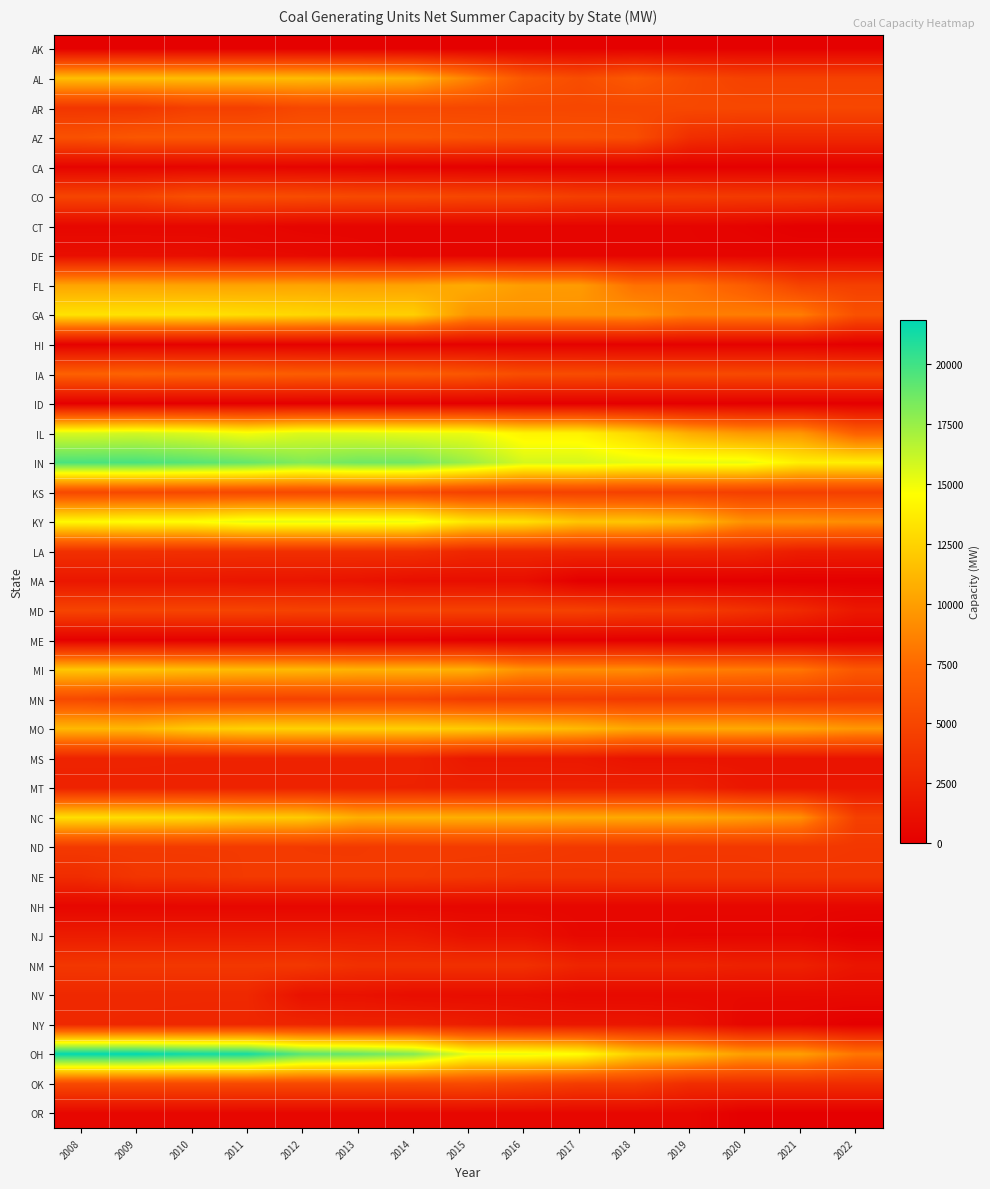

Reading right to left, extract all data points from this chart.

AK: 2022=168	2021=169	2020=169	2019=152	2018=153	2017=153	2016=154	2015=104	2014=106	2013=111	2012=111	2011=111	2010=111	2009=111	2008=112
AL: 2022=4728	2021=4728	2020=4728	2019=5284	2018=6339	2017=5503	2016=6283	2015=8691	2014=10746	2013=11137	2012=11367	2011=11457	2010=11441	2009=11486	2008=11506
AR: 2022=5109	2021=5128	2020=5128	2019=5163	2018=5105	2017=5100	2016=5116	2015=5122	2014=5125	2013=5122	2012=5144	2011=4535	2010=4535	2009=3864	2008=3861
AZ: 2022=2943	2021=2943	2020=2943	2019=3329	2018=5579	2017=5754	2016=5754	2015=5910	2014=6170	2013=6157	2012=6157	2011=6225	2010=6233	2009=6227	2008=5818
CA: 2022=57	2021=57	2020=57	2019=57	2018=57	2017=57	2016=57	2015=90	2014=119	2013=253	2012=351	2011=411	2010=374	2009=367	2008=367
CO: 2022=3804	2021=4129	2020=4206	2019=4340	2018=4440	2017=4499	2016=5039	2015=5090	2014=5282	2013=5282	2012=5482	2011=5596	2010=5702	2009=5010	2008=4965
CT: 2022=0	2021=0	2020=258	2019=383	2018=383	2017=383	2016=383	2015=383	2014=383	2013=383	2012=389	2011=564	2010=564	2009=564	2008=553
DE: 2022=410	2021=410	2020=410	2019=410	2018=410	2017=410	2016=410	2015=410	2014=410	2013=575	2012=742	2011=794	2010=1054	2009=1074	2008=1083
FL: 2022=4562	2021=4776	2020=6635	2019=7782	2018=7804	2017=9822	2016=9881	2015=10591	2014=10177	2013=10117	2012=10266	2011=10204	2010=10195	2009=10261	2008=10265
GA: 2022=5780	2021=8384	2020=8416	2019=8416	2018=9399	2017=9361	2016=9361	2015=9509	2014=12314	2013=12412	2012=12737	2011=12988	2010=13230	2009=13211	2008=13256
HI: 2022=0	2021=180	2020=180	2019=180	2018=180	2017=180	2016=180	2015=180	2014=180	2013=180	2012=180	2011=180	2010=180	2009=180	2008=180
IA: 2022=5069	2021=5268	2020=5284	2019=5344	2018=5372	2017=5498	2016=5549	2015=6206	2014=6563	2013=6562	2012=6683	2011=6935	2010=6956	2009=7107	2008=6928
ID: 2022=0	2021=5	2020=5	2019=9	2018=9	2017=9	2016=9	2015=17	2014=17	2013=17	2012=17	2011=17	2010=17	2009=17	2008=17
IL: 2022=6854	2021=9548	2020=9652	2019=10616	2018=12626	2017=13966	2016=14015	2015=15110	2014=15255	2013=15498	2012=15574	2011=14857	2010=15551	2009=15852	2008=15653
IN: 2022=13843	2021=13835	2020=15242	2019=15246	2018=15291	2017=15761	2016=15777	2015=17385	2014=18599	2013=18648	2012=18140	2011=18949	2010=19370	2009=19757	2008=19721
KS: 2022=4521	2021=4525	2020=4522	2019=4679	2018=4670	2017=4714	2016=4683	2015=4687	2014=5097	2013=5188	2012=5223	2011=5188	2010=5179	2009=5180	2008=5190
KY: 2022=9180	2021=9403	2020=9403	2019=11282	2018=11863	2017=11863	2016=13093	2015=13437	2014=15090	2013=15220	2012=15293	2011=15290	2010=14566	2009=14553	2008=14301
LA: 2022=2074	2021=2114	2020=2764	2019=2837	2018=2834	2017=2833	2016=2853	2015=2855	2014=3419	2013=3438	2012=3414	2011=3424	2010=3417	2009=3482	2008=3482
MA: 2022=0	2021=0	2020=0	2019=0	2018=0	2017=0	2016=1038	2015=1071	2014=1075	2013=1380	2012=1538	2011=1560	2010=1669	2009=1668	2008=1662
MD: 2022=1758	2021=2963	2020=3633	2019=4270	2018=4327	2017=4712	2016=4712	2015=4712	2014=4739	2013=4757	2012=4757	2011=4896	2010=4886	2009=4876	2008=4944
ME: 2022=0	2021=0	2020=0	2019=0	2018=0	2017=0	2016=0	2015=0	2014=85	2013=85	2012=85	2011=85	2010=85	2009=85	2008=85
MI: 2022=6291	2021=8035	2020=8329	2019=8590	2018=9190	2017=9217	2016=9414	2015=10838	2014=10948	2013=10947	2012=11262	2011=11347	2010=11531	2009=11794	2008=11921
MN: 2022=3979	2021=4009	2020=4147	2019=4181	2018=4158	2017=4309	2016=4309	2015=4300	2014=4788	2013=4822	2012=4697	2011=4710	2010=4789	2009=4826	2008=5235
MO: 2022=9656	2021=10242	2020=10488	2019=10465	2018=10471	2017=11261	2016=11726	2015=12157	2014=12327	2013=12333	2012=12458	2011=12425	2010=12070	2009=11231	2008=11240
MS: 2022=1444	2021=1444	2020=1444	2019=1444	2018=1444	2017=1804	2016=1820	2015=1820	2014=2526	2013=2526	2012=2526	2011=2526	2010=2526	2009=2555	2008=2555
MT: 2022=1631	2021=1631	2020=1684	2019=2298	2018=2298	2017=2293	2016=2293	2015=2293	2014=2419	2013=2442	2012=2442	2011=2442	2010=2442	2009=2442	2008=2442
NC: 2022=4594	2021=9259	2020=9936	2019=10389	2018=10505	2017=10537	2016=10746	2015=10803	2014=10833	2013=10795	2012=12105	2011=12251	2010=12766	2009=12952	2008=13069
ND: 2022=3931	2021=4019	2020=3949	2019=3949	2018=4042	2017=4042	2016=4223	2015=4214	2014=4185	2013=4128	2012=4141	2011=4147	2010=4153	2009=4148	2008=4119
NE: 2022=3846	2021=3867	2020=3867	2019=3867	2018=3867	2017=3817	2016=3817	2015=4016	2014=4168	2013=4171	2012=4146	2011=4160	2010=3932	2009=3871	2008=3204
NH: 2022=534	2021=534	2020=534	2019=534	2018=534	2017=534	2016=534	2015=534	2014=534	2013=534	2012=534	2011=546	2010=546	2009=528	2008=528
NJ: 2022=0	2021=463	2020=463	2019=463	2018=609	2017=609	2016=1245	2015=1245	2014=1870	2013=1989	2012=2007	2011=2001	2010=2036	2009=2065	2008=2054
NM: 2022=1540	2021=2387	2020=2387	2019=2640	2018=2640	2017=2634	2016=3471	2015=3471	2014=3471	2013=3471	2012=4031	2011=3990	2010=3990	2009=3977	2008=3957
NV: 2022=740	2021=740	2020=740	2019=740	2018=740	2017=740	2016=997	2015=997	2014=997	2013=1295	2012=1293	2011=2873	2010=2873	2009=2916	2008=2916
NY: 2022=0	2021=445	2020=520	2019=1337	2018=1632	2017=1640	2016=1747	2015=2130	2014=2499	2013=2507	2012=2704	2011=2813	2010=2826	2009=2804	2008=2899
OH: 2022=8098	2021=10012	2020=10001	2019=11496	2018=12246	2017=14605	2016=15182	2015=15260	2014=18084	2013=18895	2012=19268	2011=21251	2010=21360	2009=21858	2008=21815
OK: 2022=3245	2021=3247	2020=3255	2019=3246	2018=4304	2017=4335	2016=4866	2015=5327	2014=5257	2013=5305	2012=5294	2011=5307	2010=5330	2009=5330	2008=5302
OR: 2022=0	2021=0	2020=0	2019=585	2018=585	2017=585	2016=585	2015=585	2014=585	2013=585	2012=585	2011=585	2010=585	2009=585	2008=585